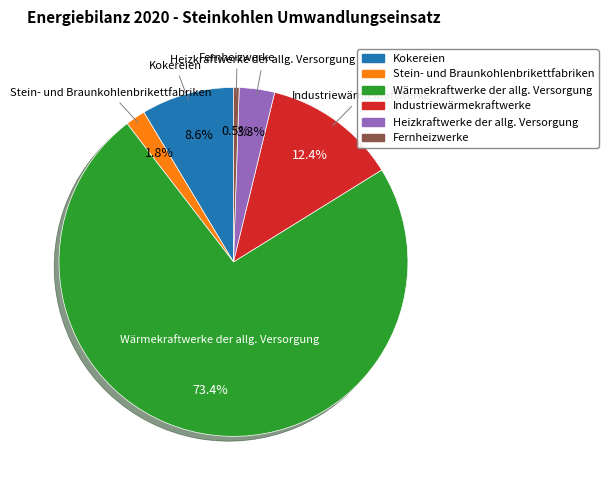

Does any single category account for the majority?

Yes